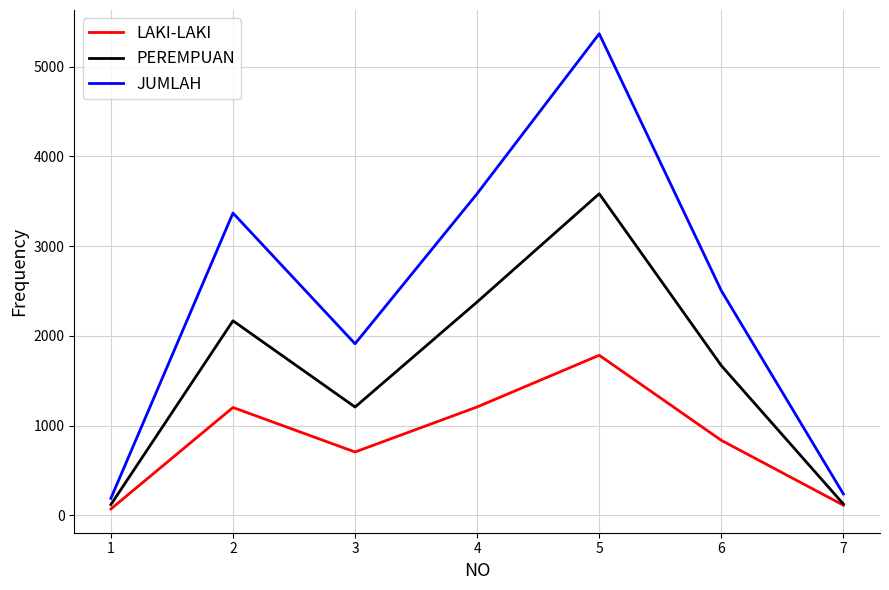

What is the greatest value displayed?

5366